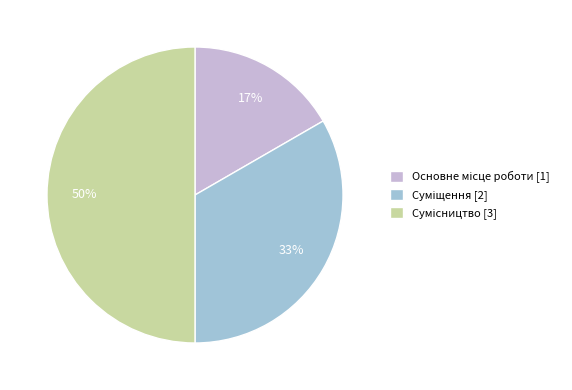

To the nearest percent, what is the difference between the largest and smallest slice percentages?

33%